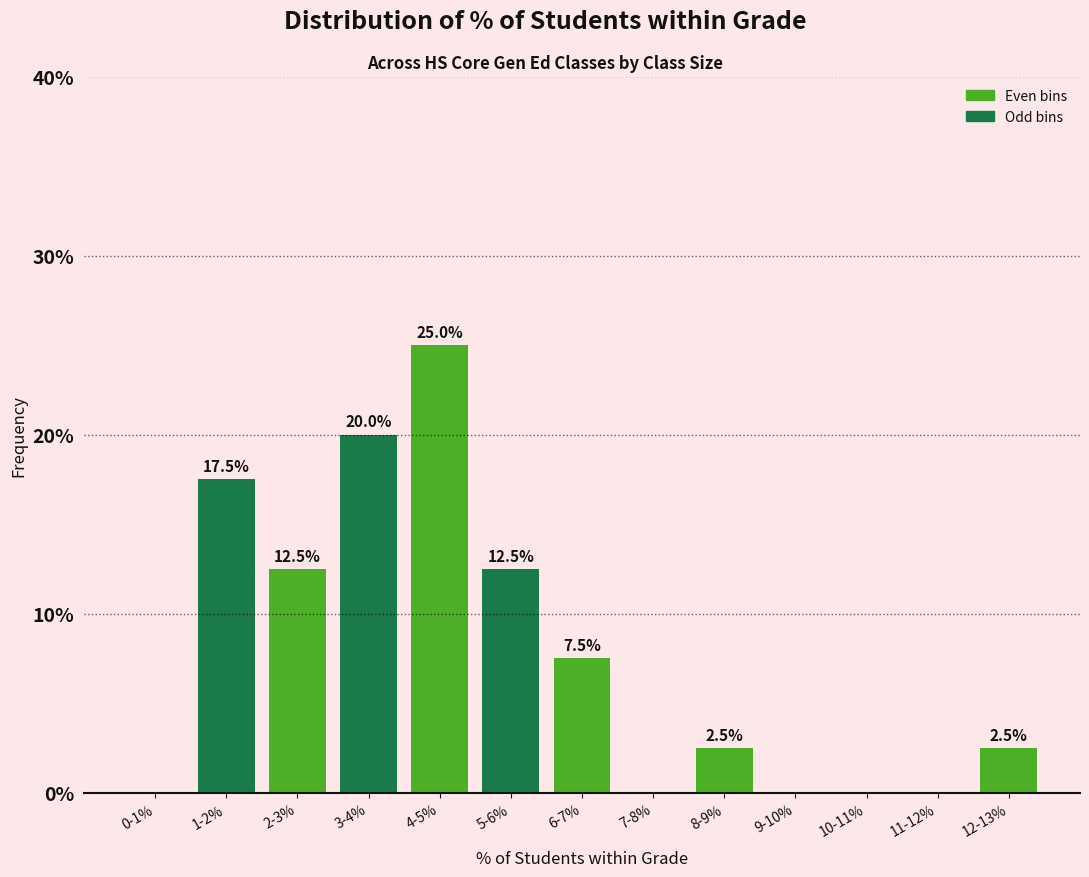

Reading left to right, transcribe all the data shown in this chart.

0-1%=0.0	1-2%=17.5	2-3%=12.5	3-4%=20.0	4-5%=25.0	5-6%=12.5	6-7%=7.5	7-8%=0.0	8-9%=2.5	9-10%=0.0	10-11%=0.0	11-12%=0.0	12-13%=2.5